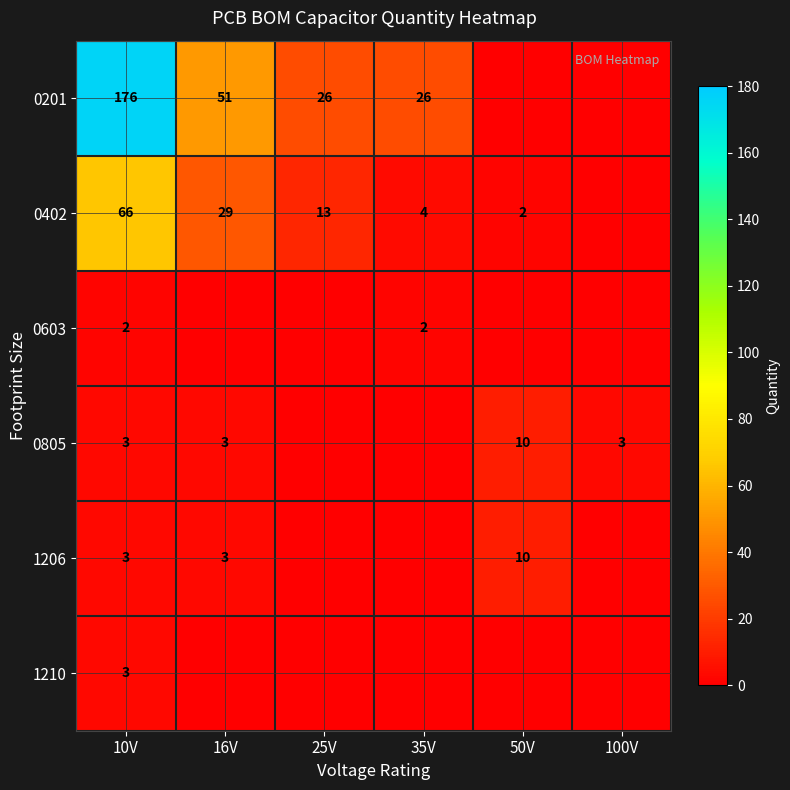

True or false: 0805 has a value of 4 at 100V.

False